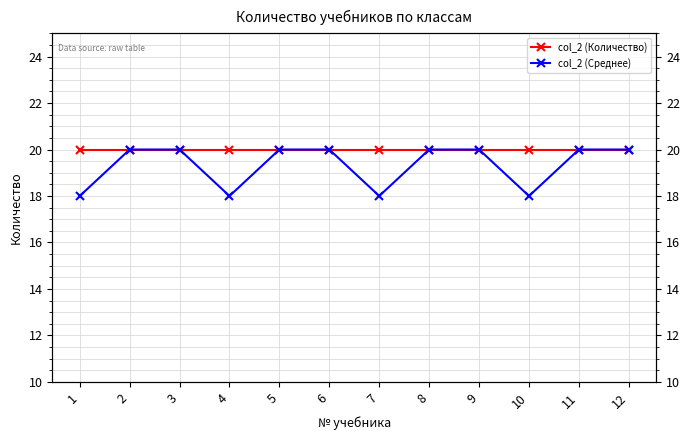

How many categories are shown in the chart?

12